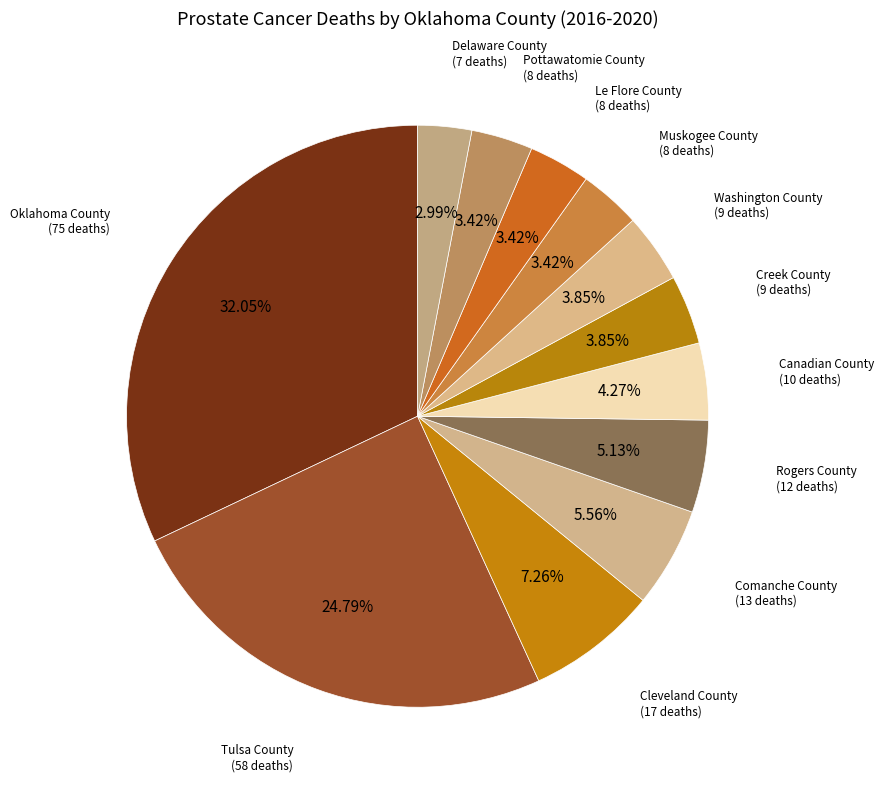

How many segments does this pie chart have?

12